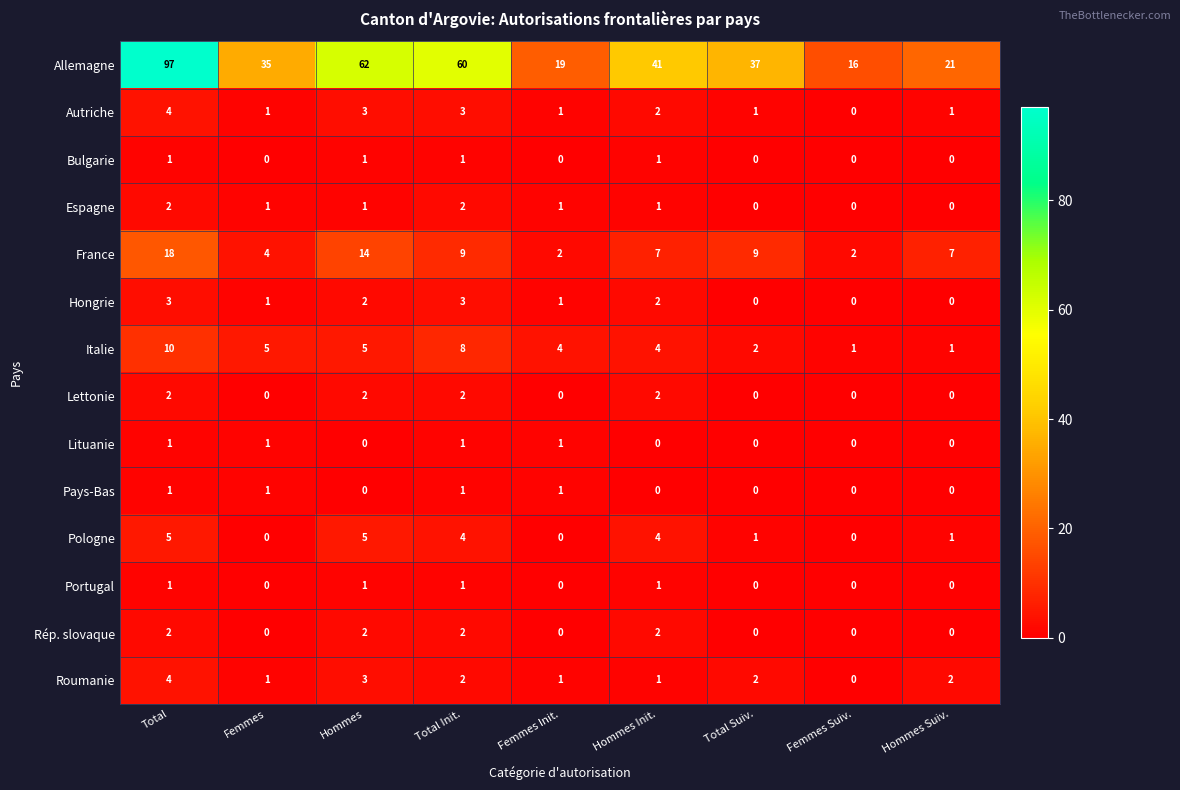

The Roumanie series shows 1 at Femmes Init.. True or false?

True